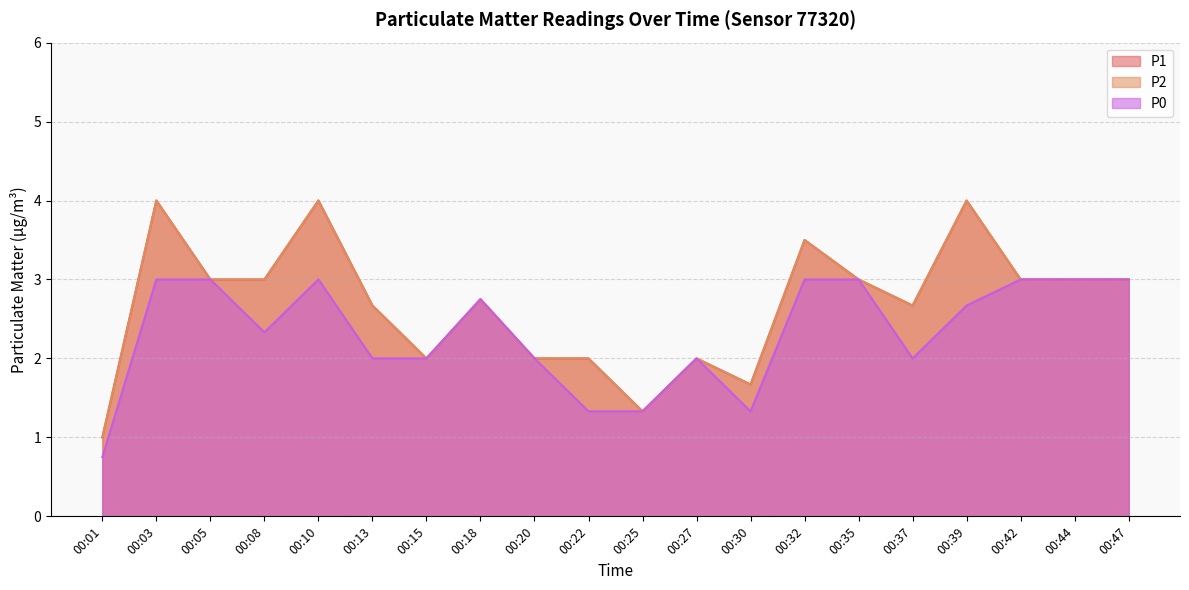

What is the sum of the P2 values at 00:15 and 00:32?

5.5